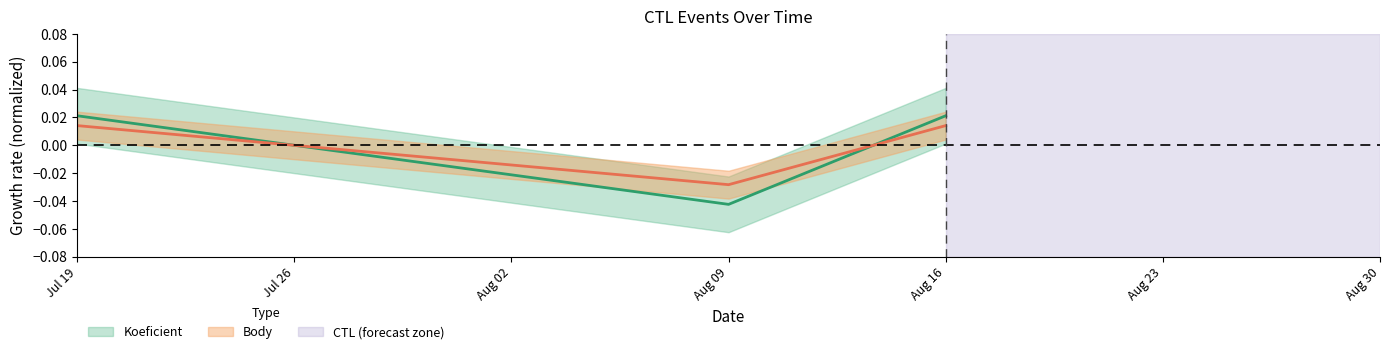

Rank the series at Jul 19 from highest to lowest value.

Koeficient, Body